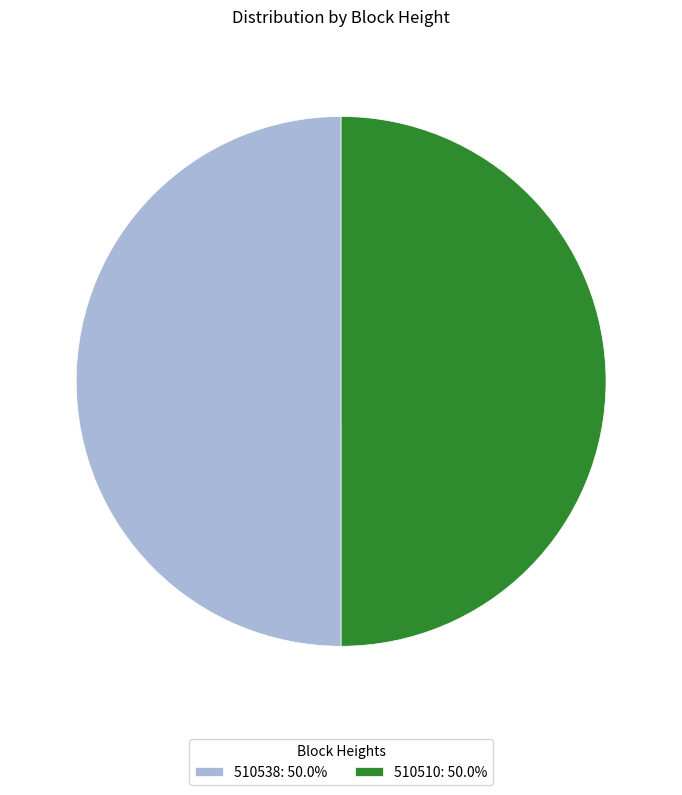

Combined, do 510538: 50.0% and 510510: 50.0% account for over 50%?

Yes